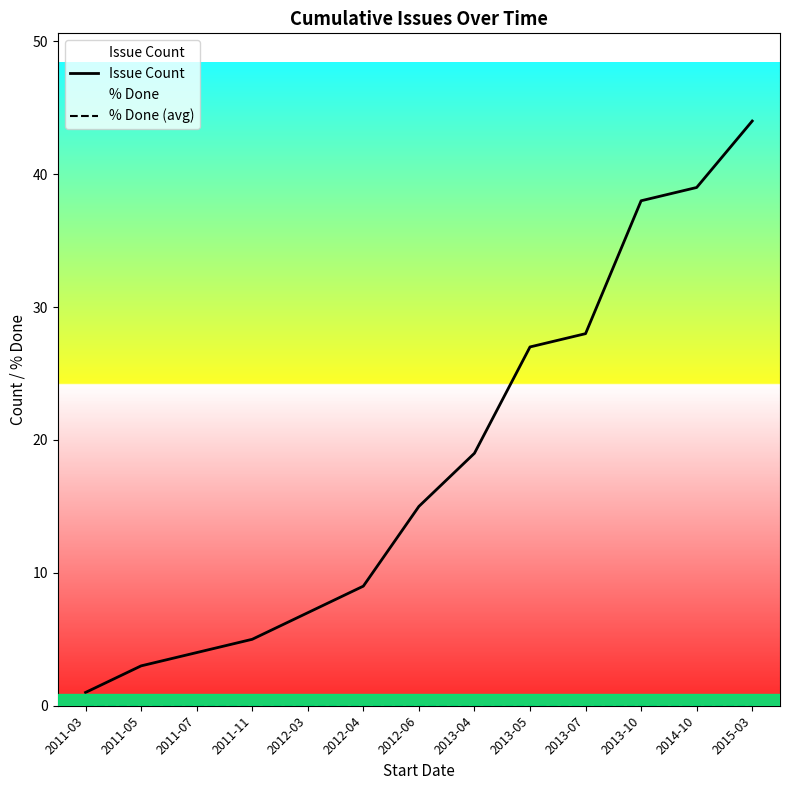

Does the chart display data point markers on the line(s)?

No